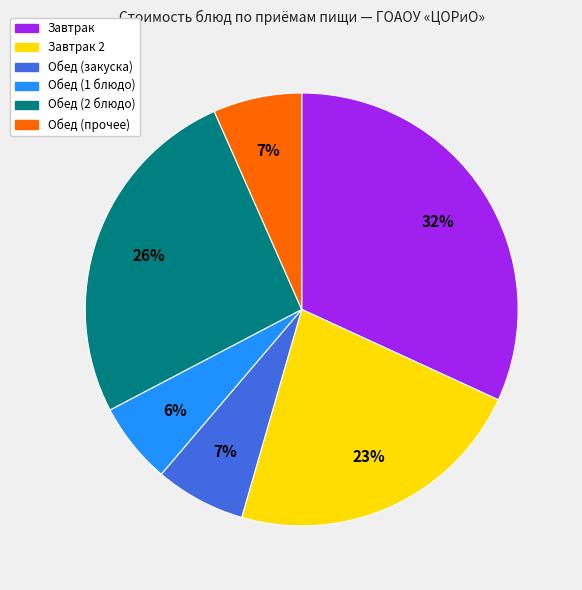

Is the sum of Обед (2 блюдо) and Обед (прочее) greater than half?

No